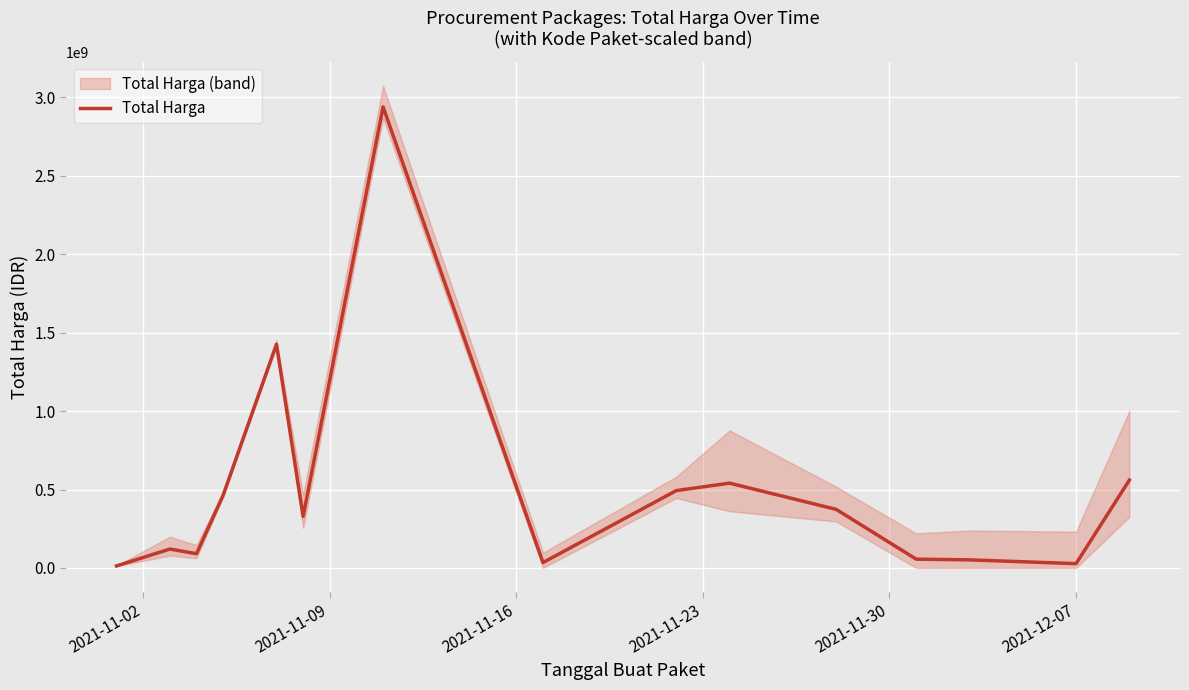

What is the value of the 6th point from the left?

329124000